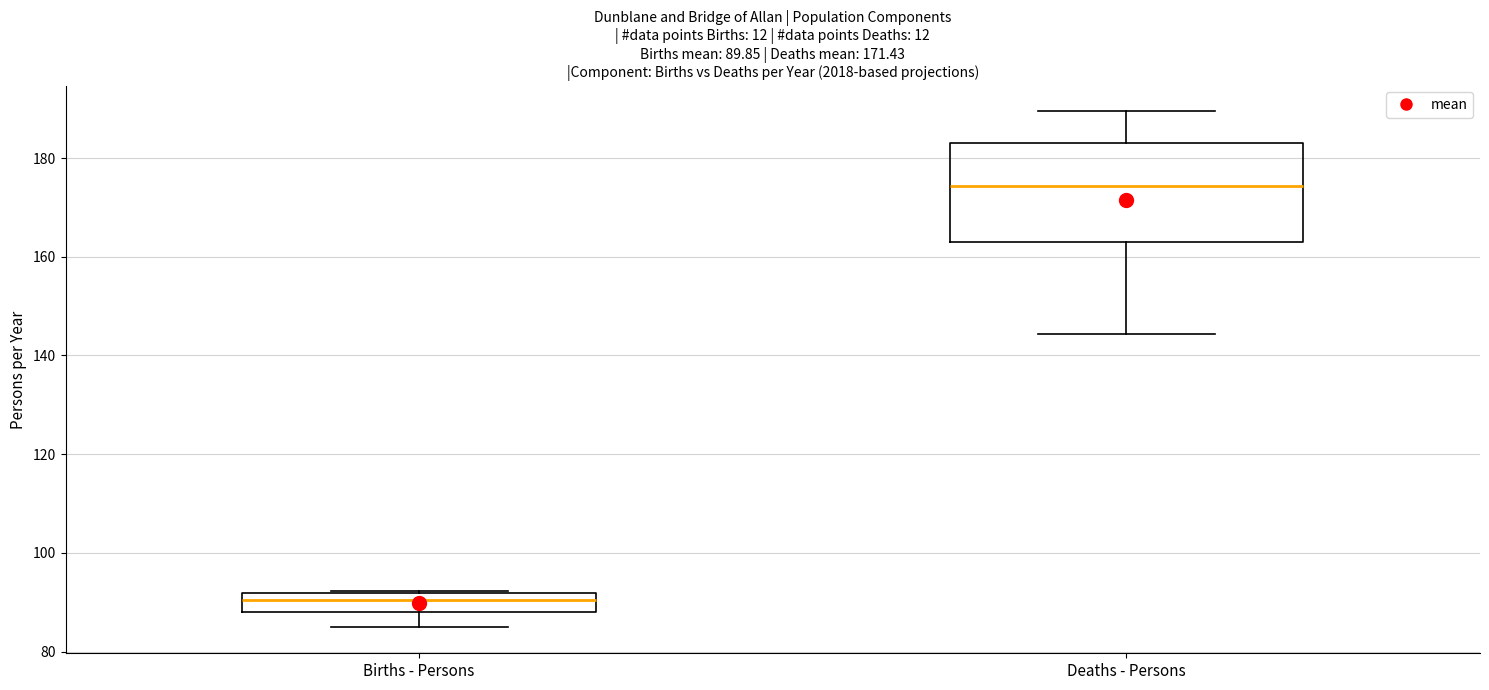

Which box is the tallest, from its lower edge to its upper edge?

Deaths - Persons